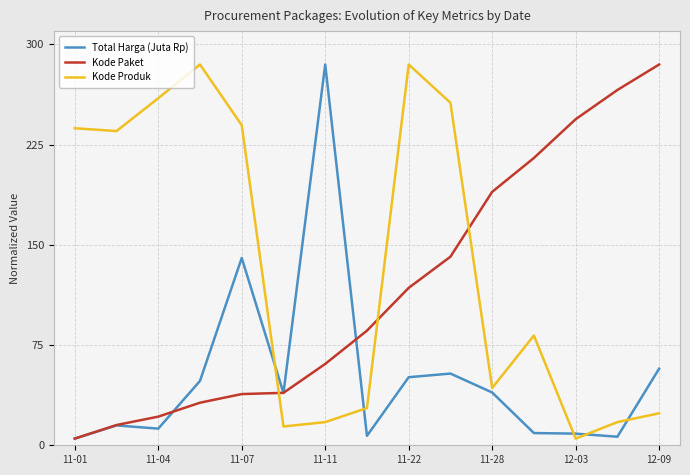

After their last crossing, which series has the higher values: Total Harga (Juta Rp) or Kode Produk?

Total Harga (Juta Rp)